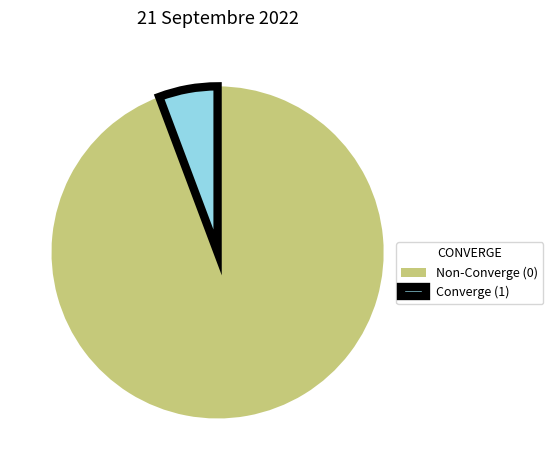

The Non-Converge (0) slice represents 94% of the pie. True or false?

True